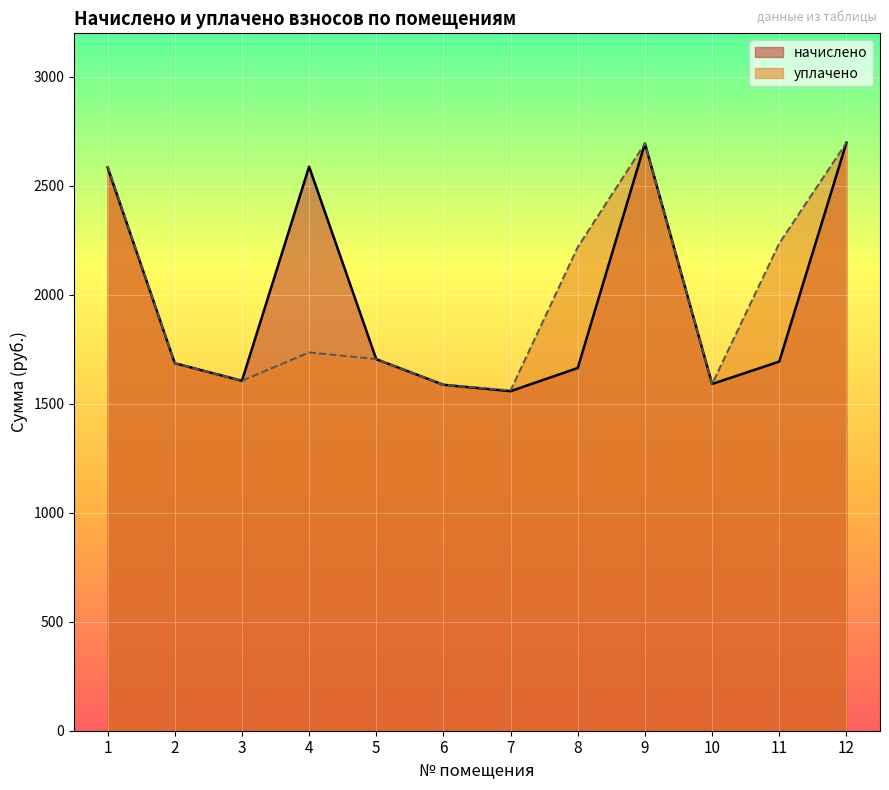

List the series in order of their overall mean, highest first.

уплачено, начислено